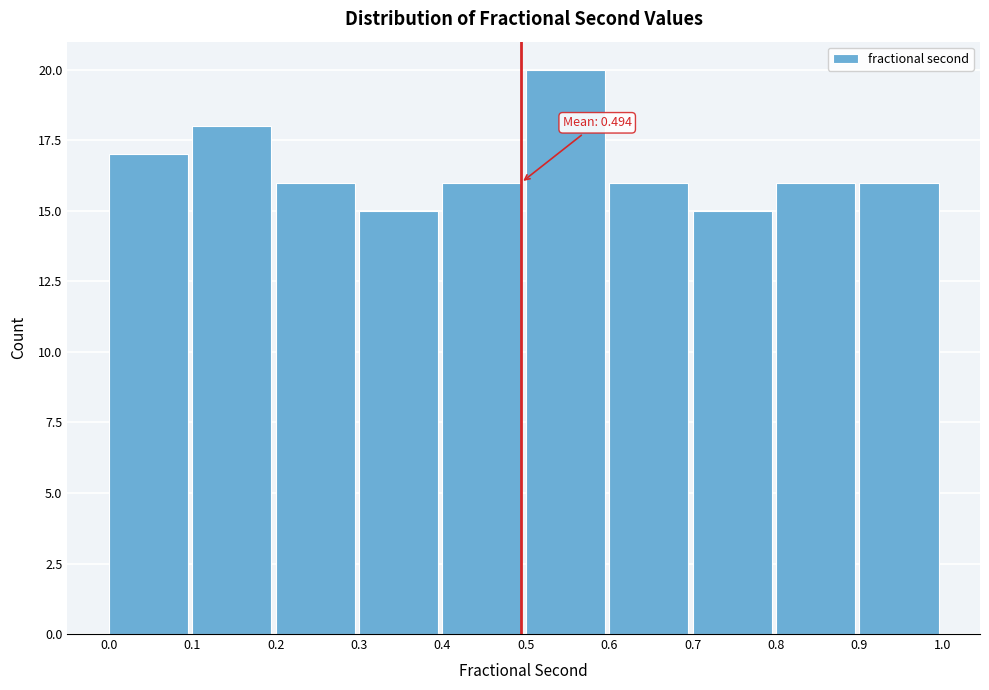

Over which range of the x-axis is the bar tallest?

0.5 to 0.6